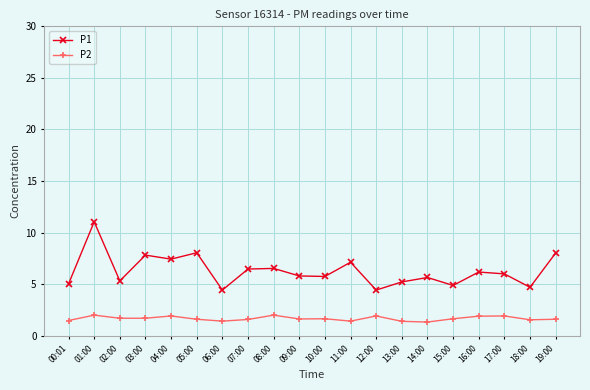

What position from the left is 18:00?

19